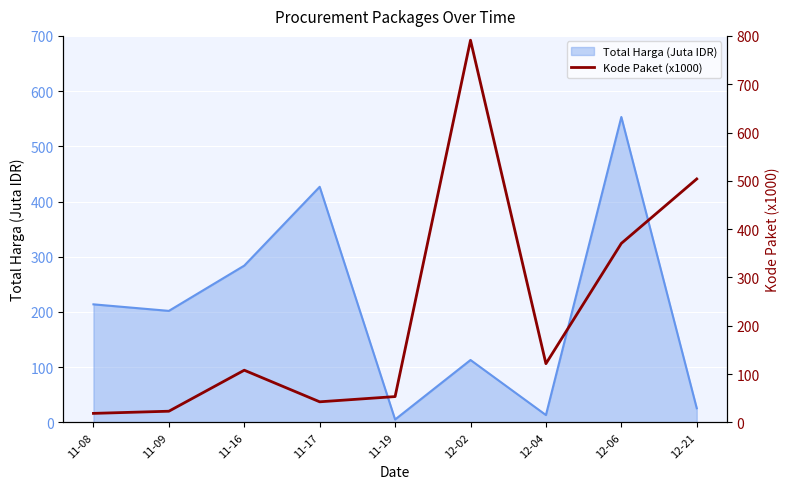

The chart shows a value of 18.7 at 11-08. True or false?

True